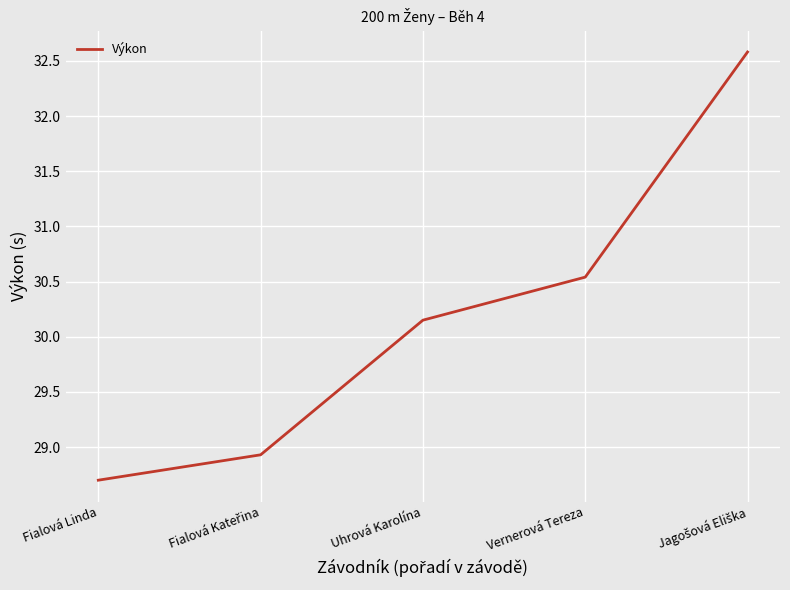

At which category does the chart reach its minimum across all series?

Fialová Linda